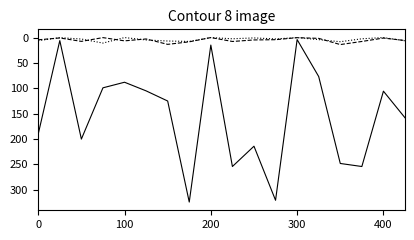

What is the maximum value shown in the chart?

324.0